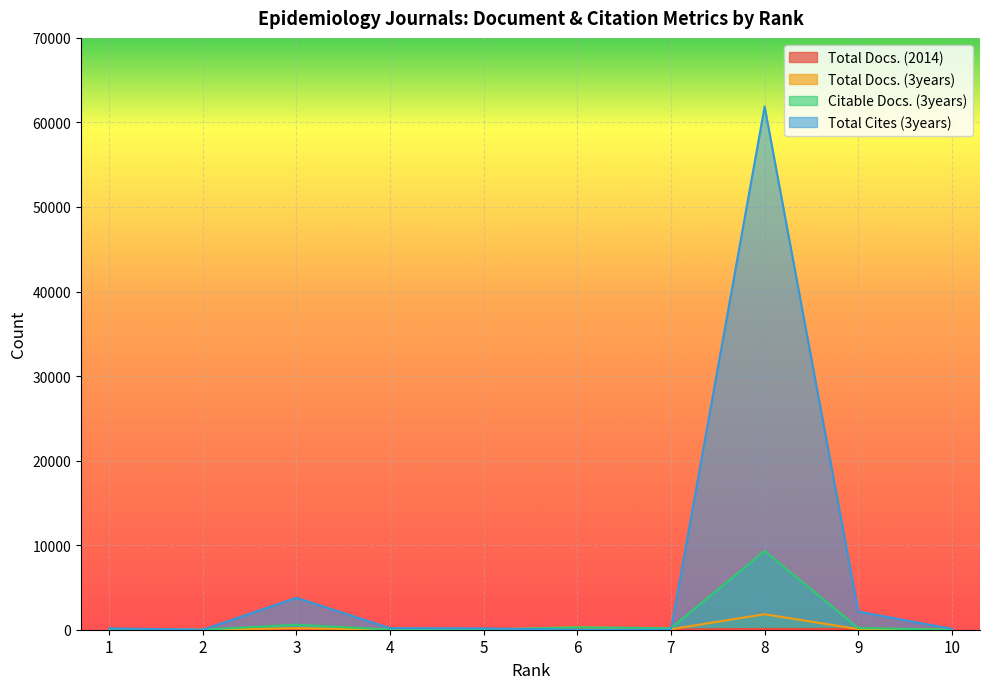

Between 1 and 9, which is larger?

9